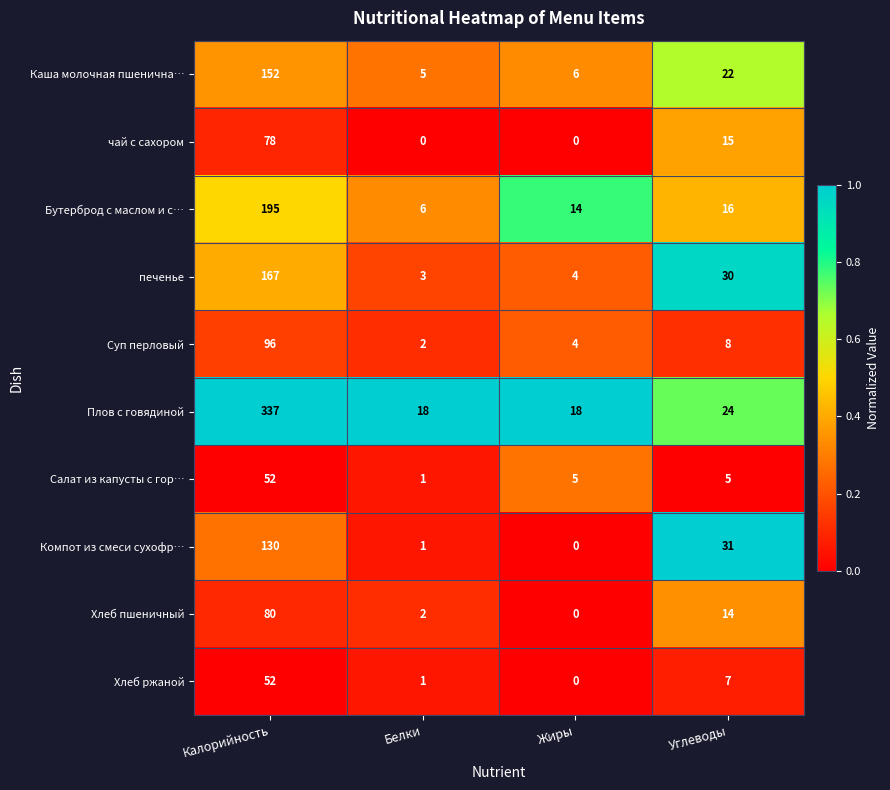

Between Калорийность and Белки, which series saw the biggest shift?

Плов с говядиной